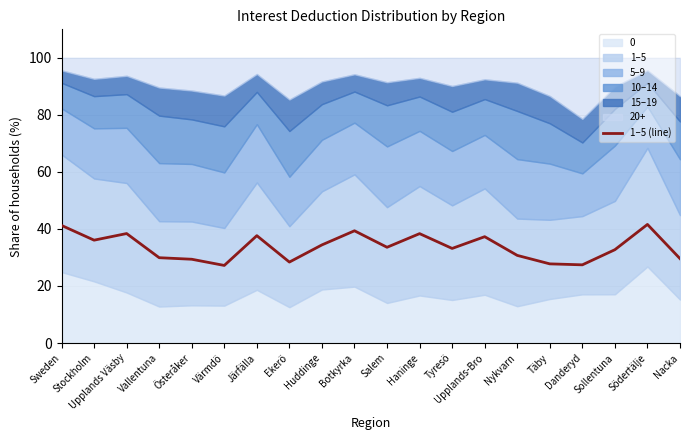

The value at Värmdö is 16.6. True or false?

False